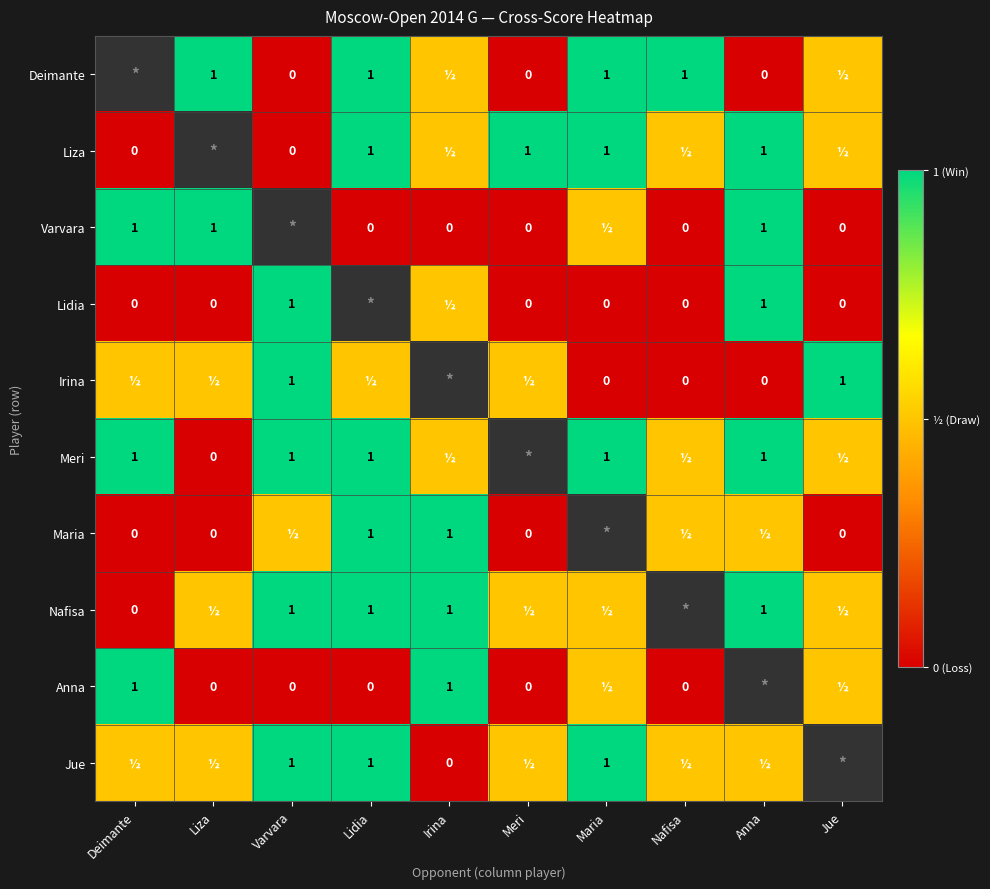

True or false: Jue has a value of 1.0 at Maria.

True